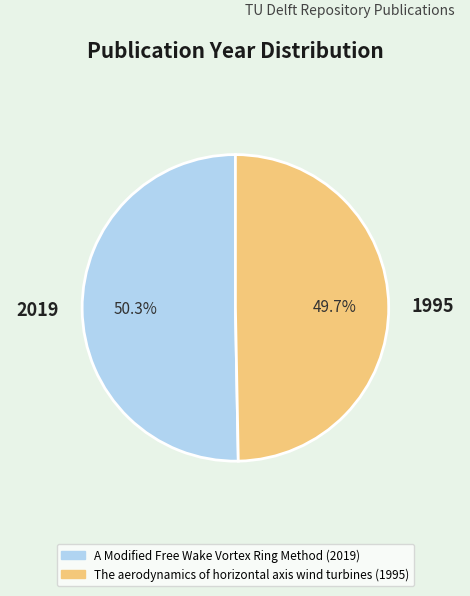

Approximately how many times larger is the value at 2019 compared to 1995?

1.0